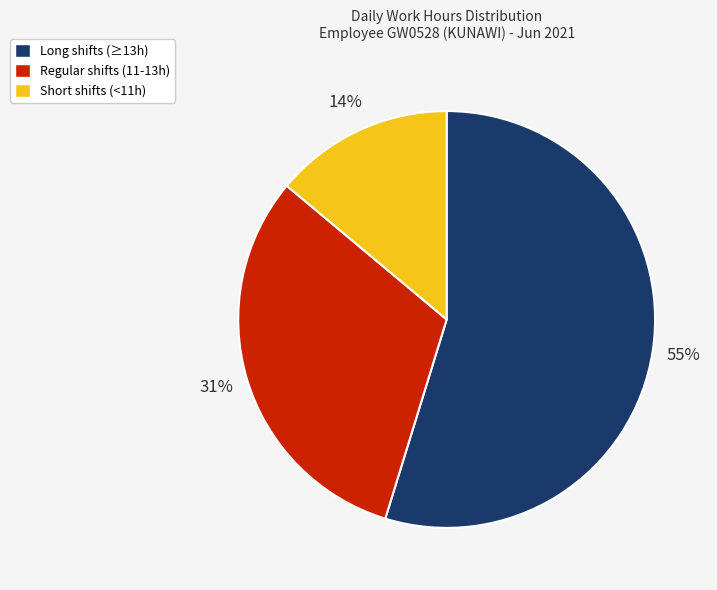

Does any single category account for the majority?

Yes